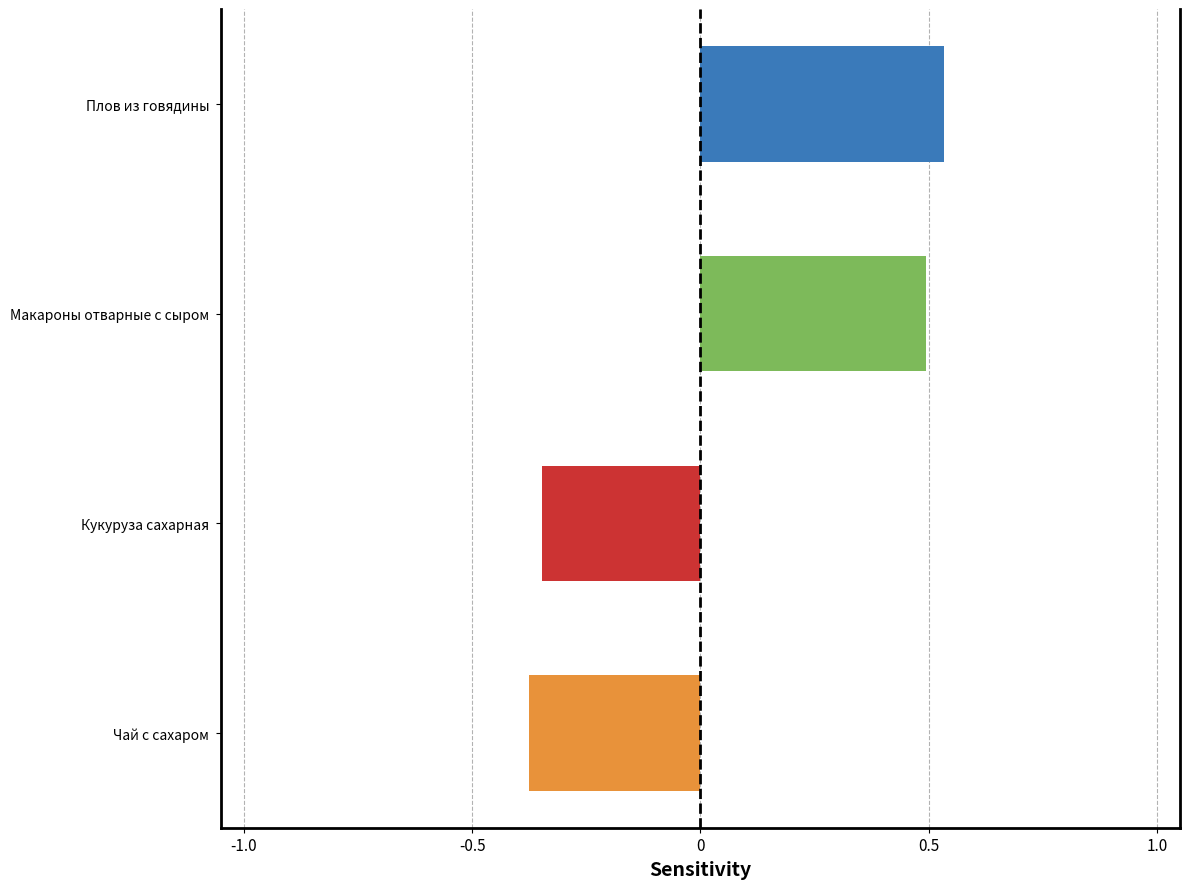

How many bars are there in total?

4